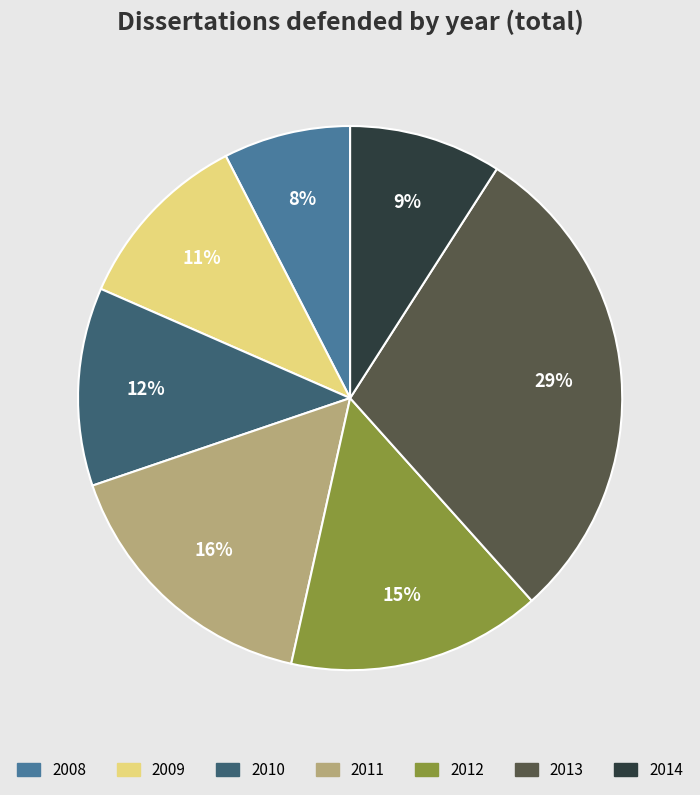

To the nearest percent, what is the difference between the 2011 and 2013 slice percentages?

13%